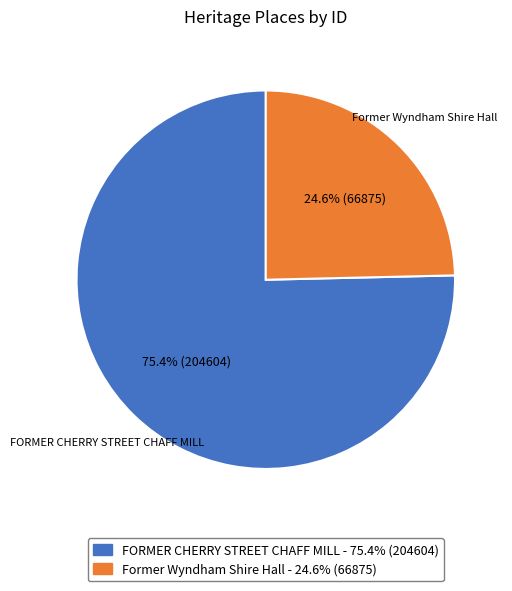

Which slice is the largest?

FORMER CHERRY STREET CHAFF MILL